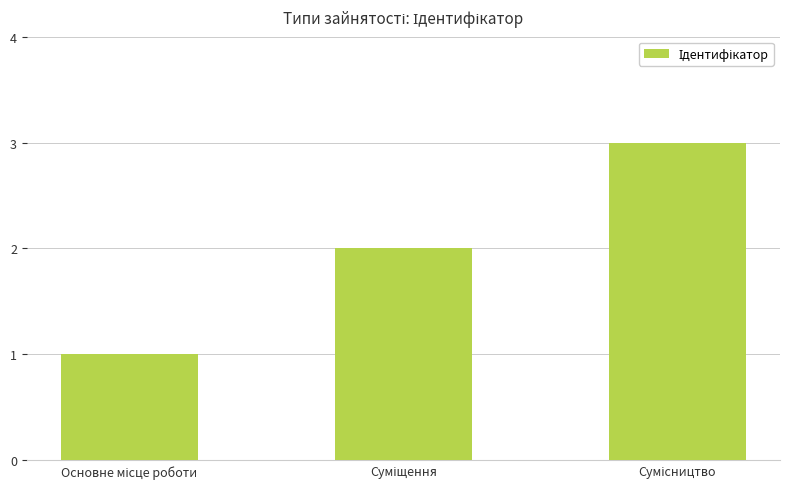

What is the sum of all values?

6